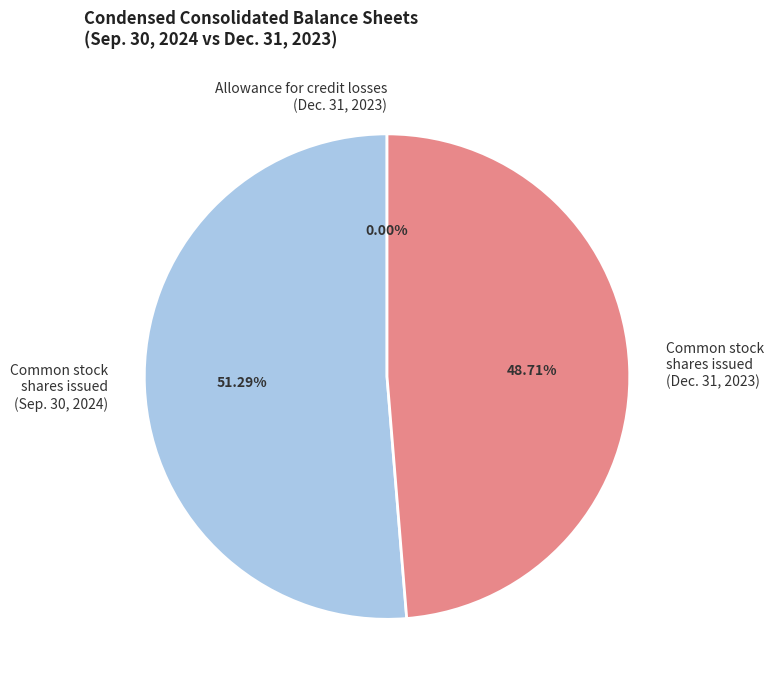

Does Common stock shares issued (Dec. 31, 2023) represent more than half of the total?

No